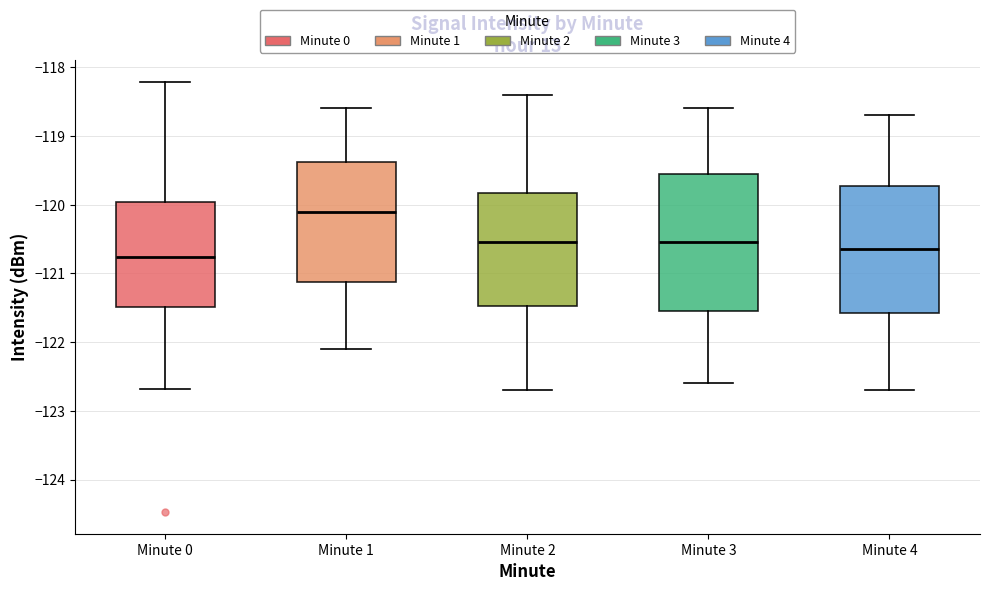

Reading left to right, transcribe this box plot: for each box, give where its median line is, the range the box spans, and where its two whiskers end, as read against the y-axis. The values are not printed on the chart, so give them approximately, as read against the axis.

Minute 0: median -120.8, box -121.5 to -120.0, whiskers -122.7 to -118.2
Minute 1: median -120.1, box -121.1 to -119.4, whiskers -122.1 to -118.6
Minute 2: median -120.5, box -121.5 to -119.8, whiskers -122.7 to -118.4
Minute 3: median -120.5, box -121.5 to -119.5, whiskers -122.6 to -118.6
Minute 4: median -120.6, box -121.6 to -119.7, whiskers -122.7 to -118.7